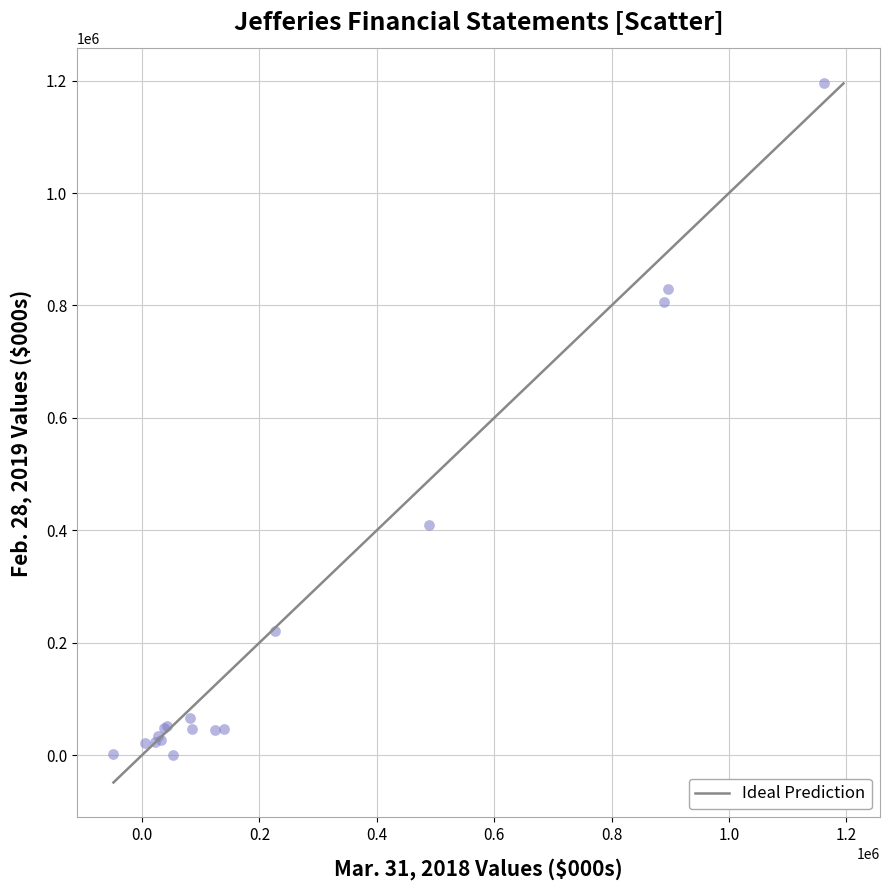

What Y value in the scatter plot is closest to 597506?

409592